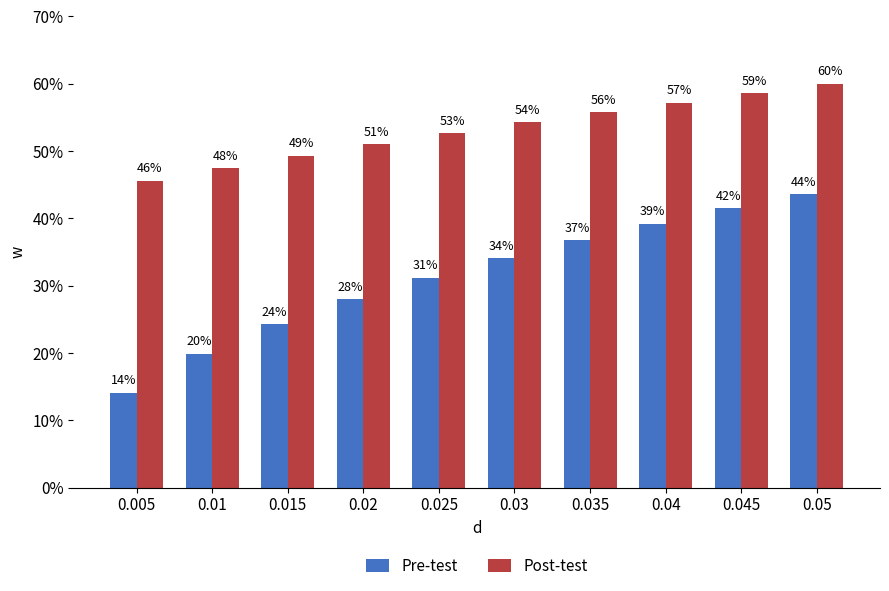

What are all the series names shown in the legend?

Pre-test, Post-test